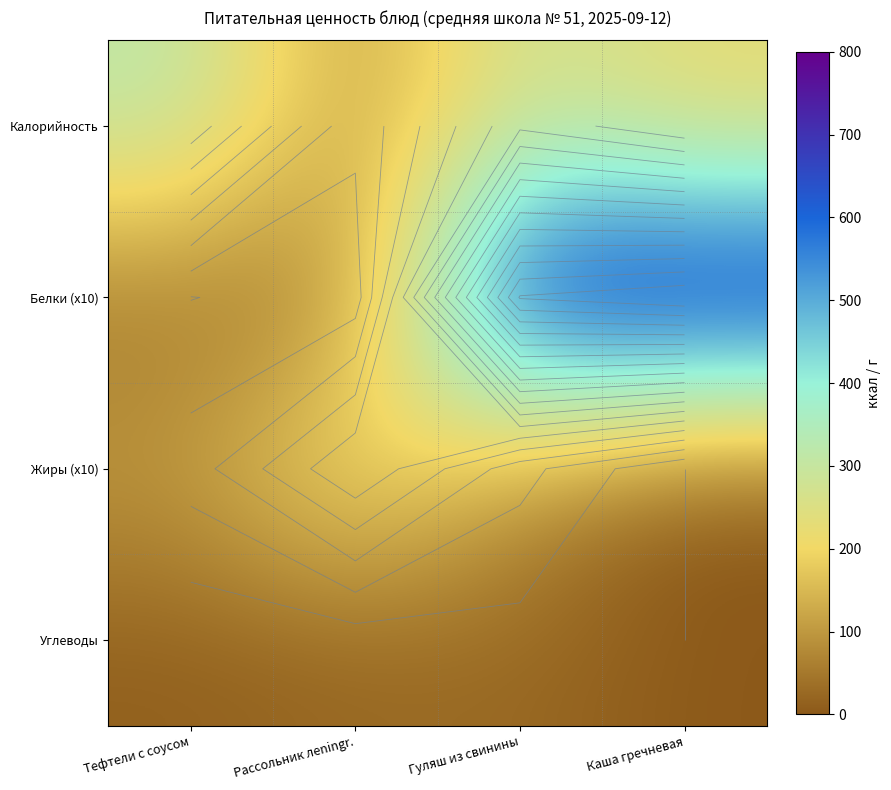

Where is Жиры (x10) nearest to the value 125?

Тефтели с соусом